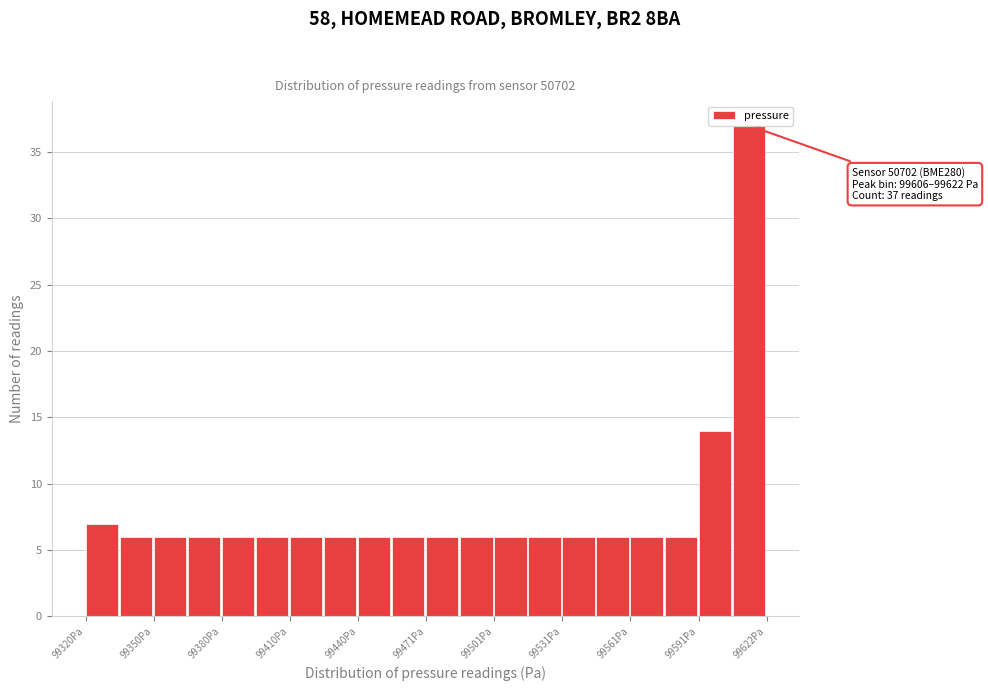

Around what value on the x-axis is the tallest bar? Give the approximate position of its centre, as read against the axis.

99615